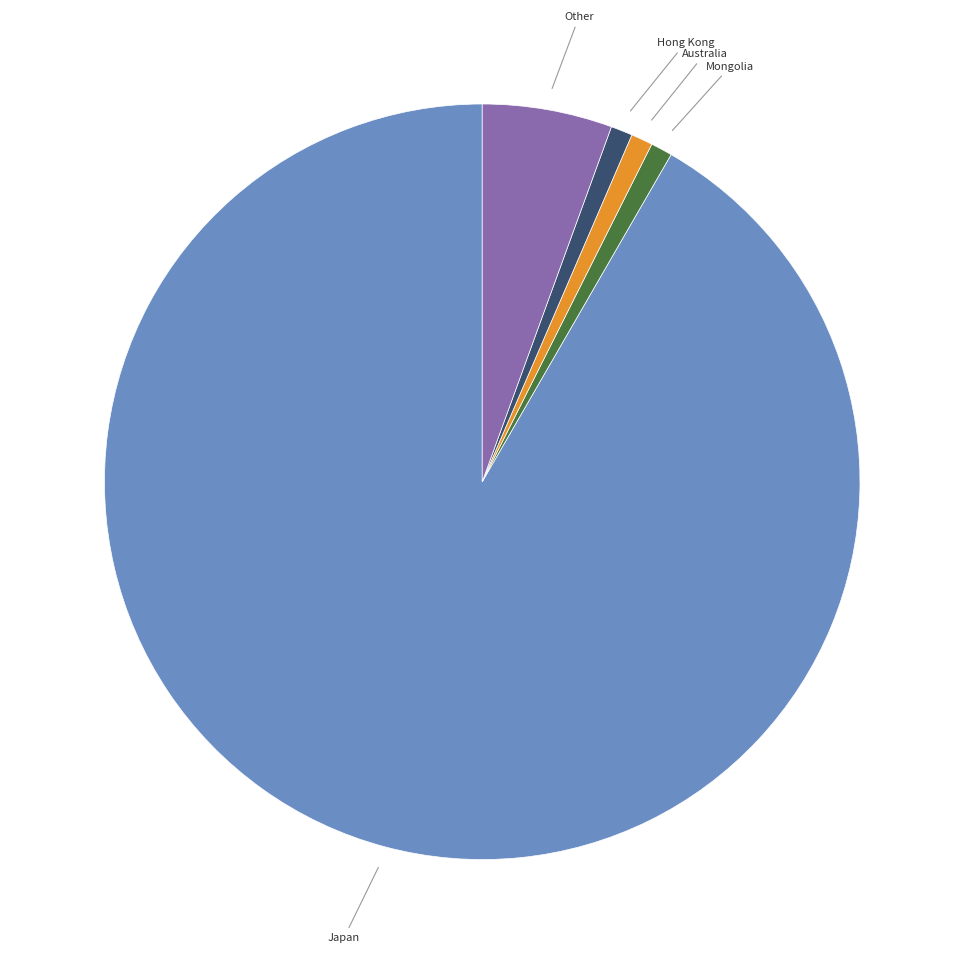

Is there any slice that represents more than half of the pie?

Yes